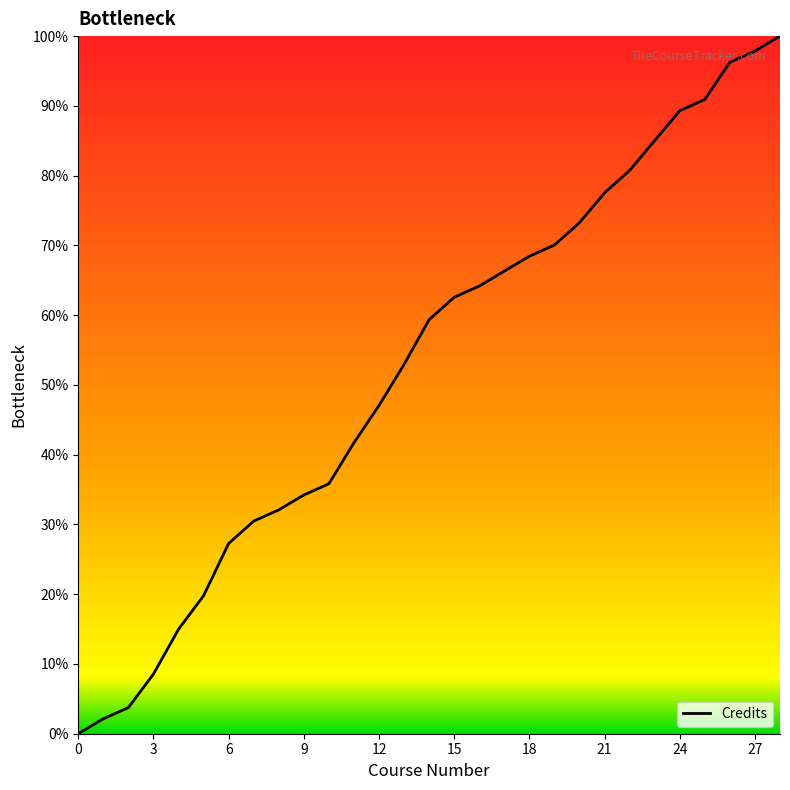

How many distinct data groups are displayed?

1